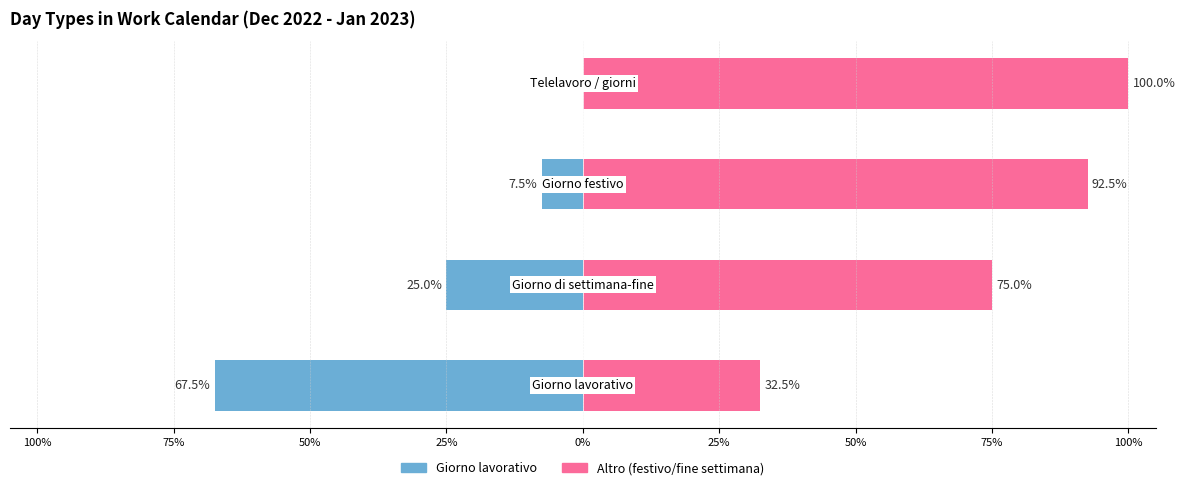

What is the value of the Altro (festivo/fine settimana) bar at the 1st from the left?

32.5